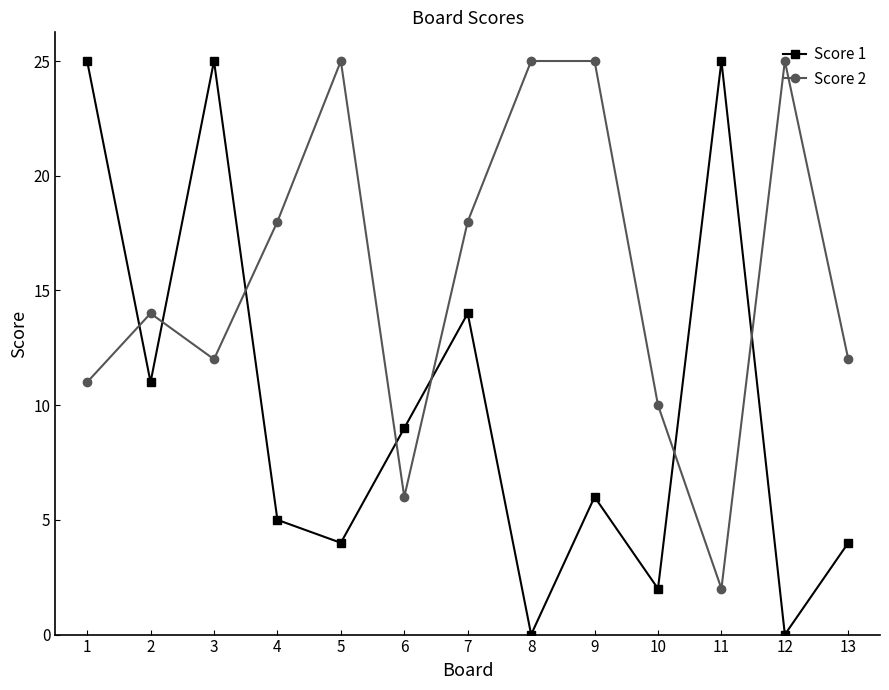

Rank the series by their average value, from highest to lowest.

Score 2, Score 1